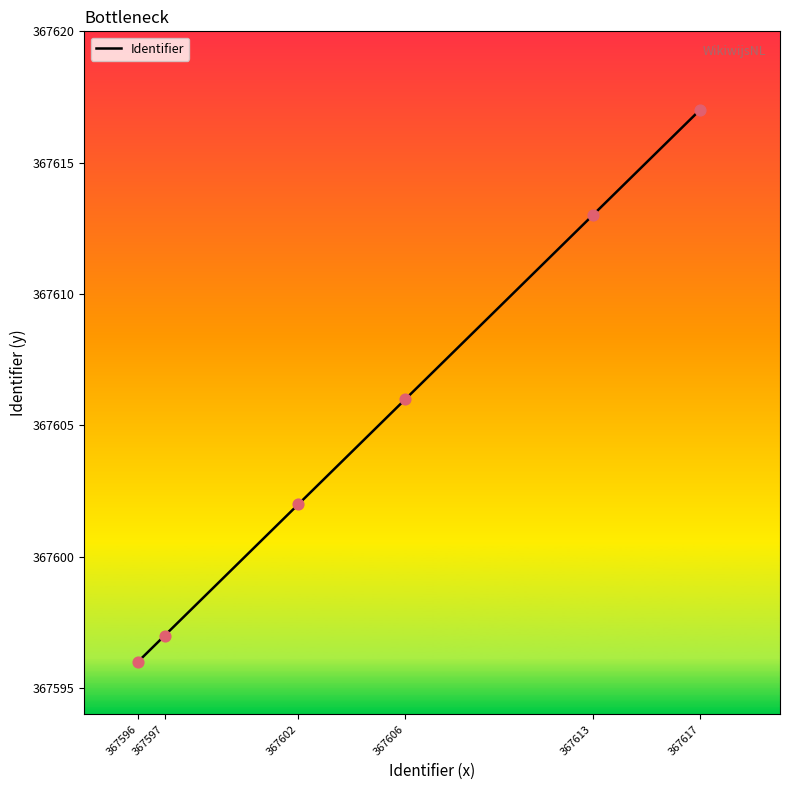

Between 367606 and 367596, which is larger?

367606